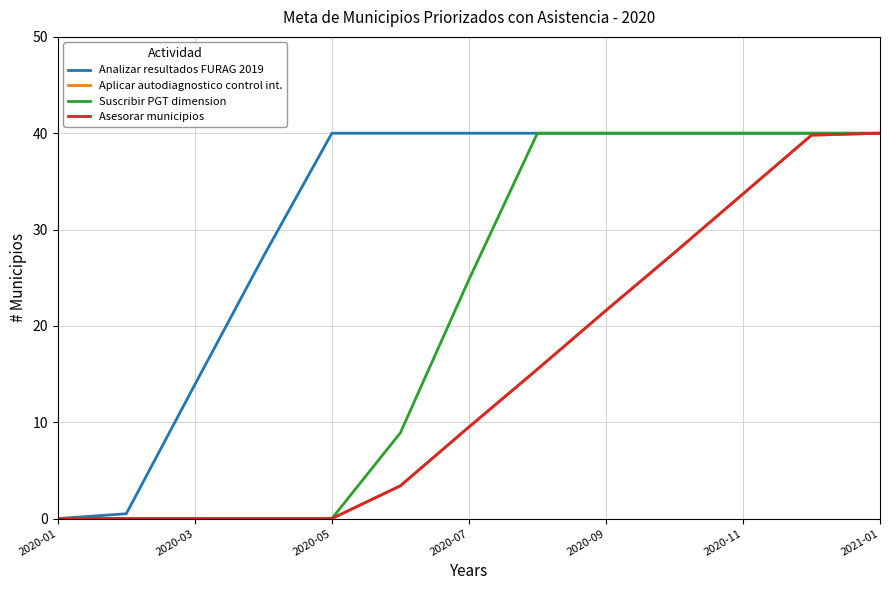

Is this an area chart (filled region under the line)?

No